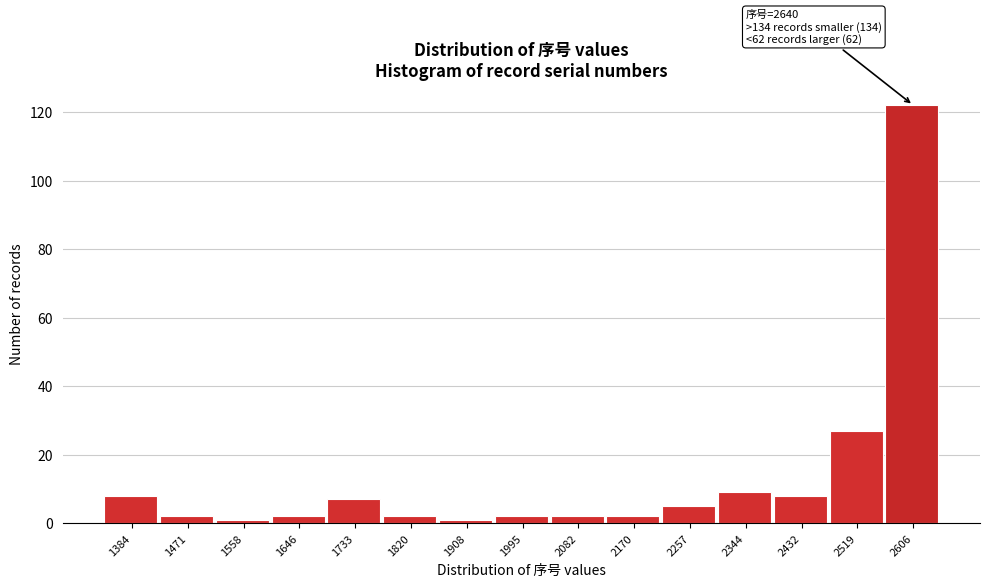

Reading left to right, list all the values displayed in this chart.

8	2	1	2	7	2	1	2	2	2	5	9	8	27	122